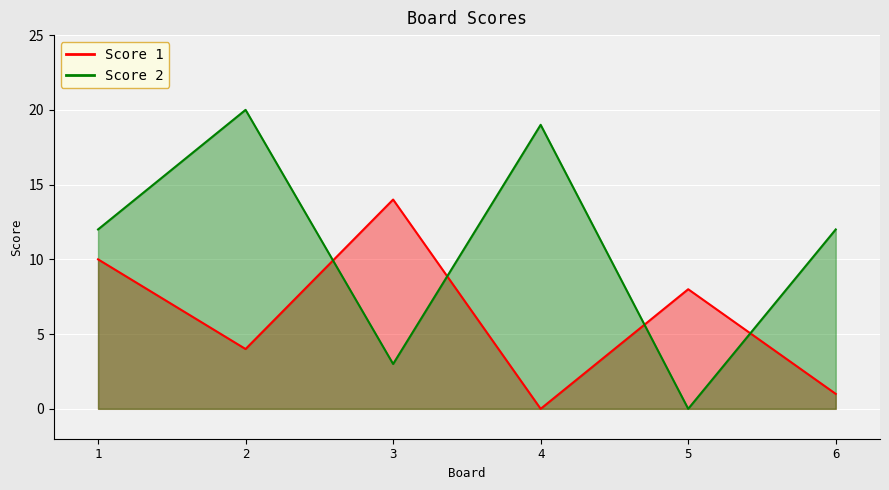

At which category does the chart reach its minimum across all series?

4